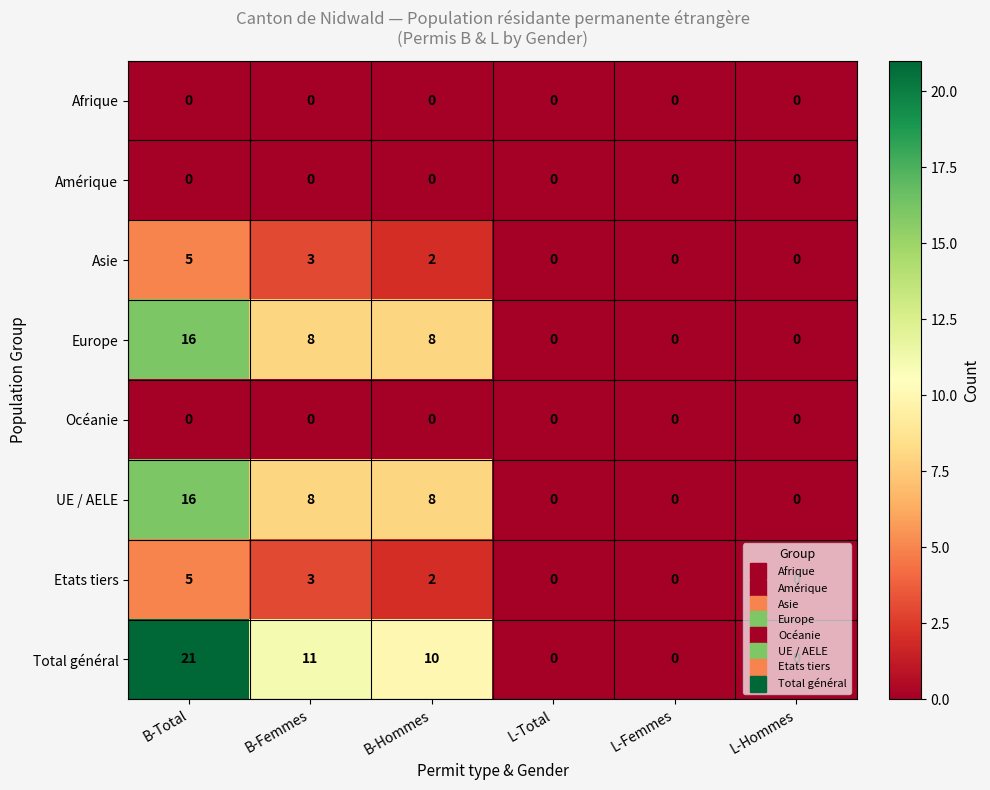

What is the difference between the Total général values at B-Hommes and B-Total?

11